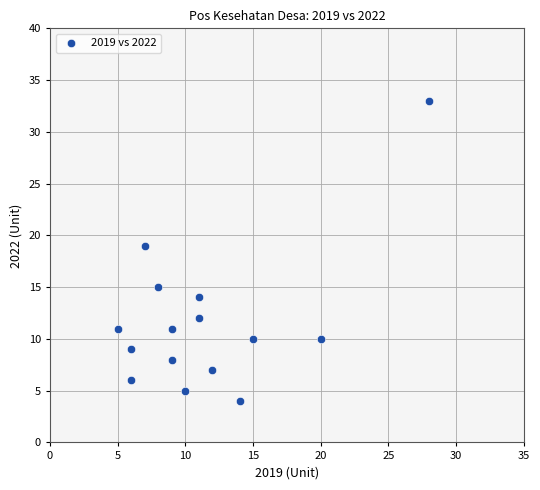

What Y value in the scatter plot is closest to 18?

19